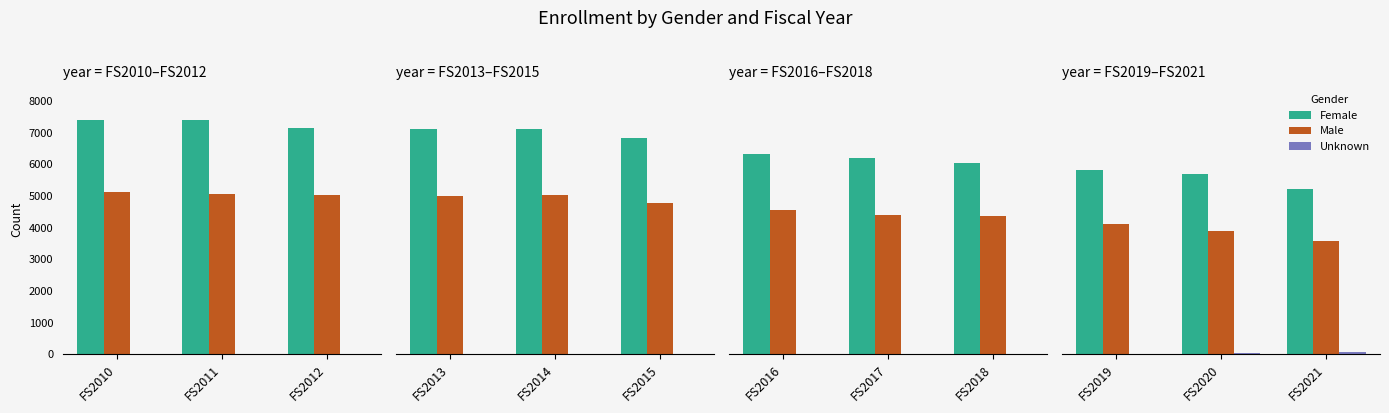

What is the sum of all Unknown values?

121